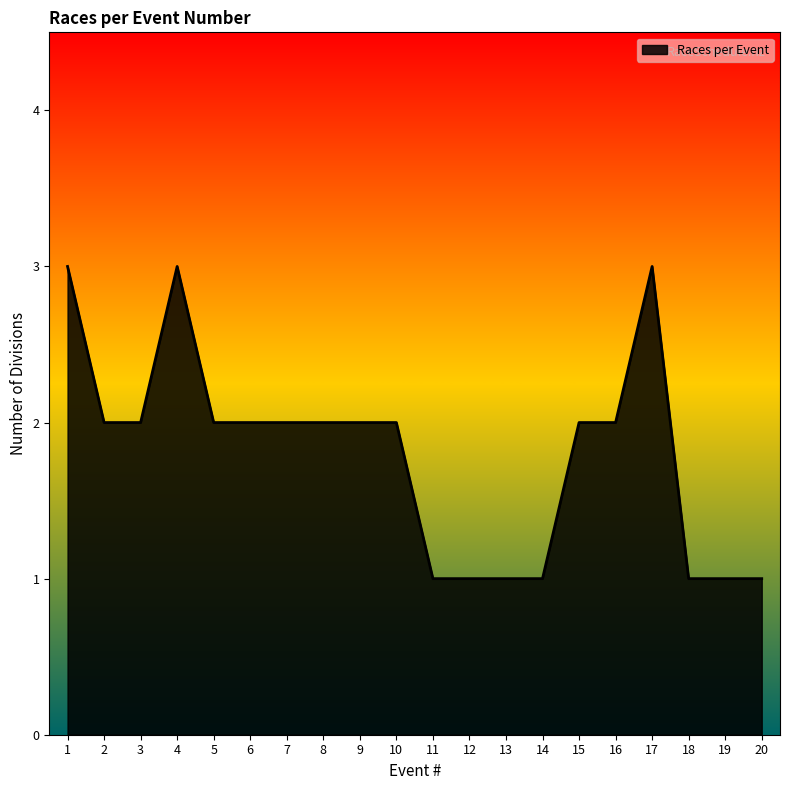

What is the greatest value displayed?

3